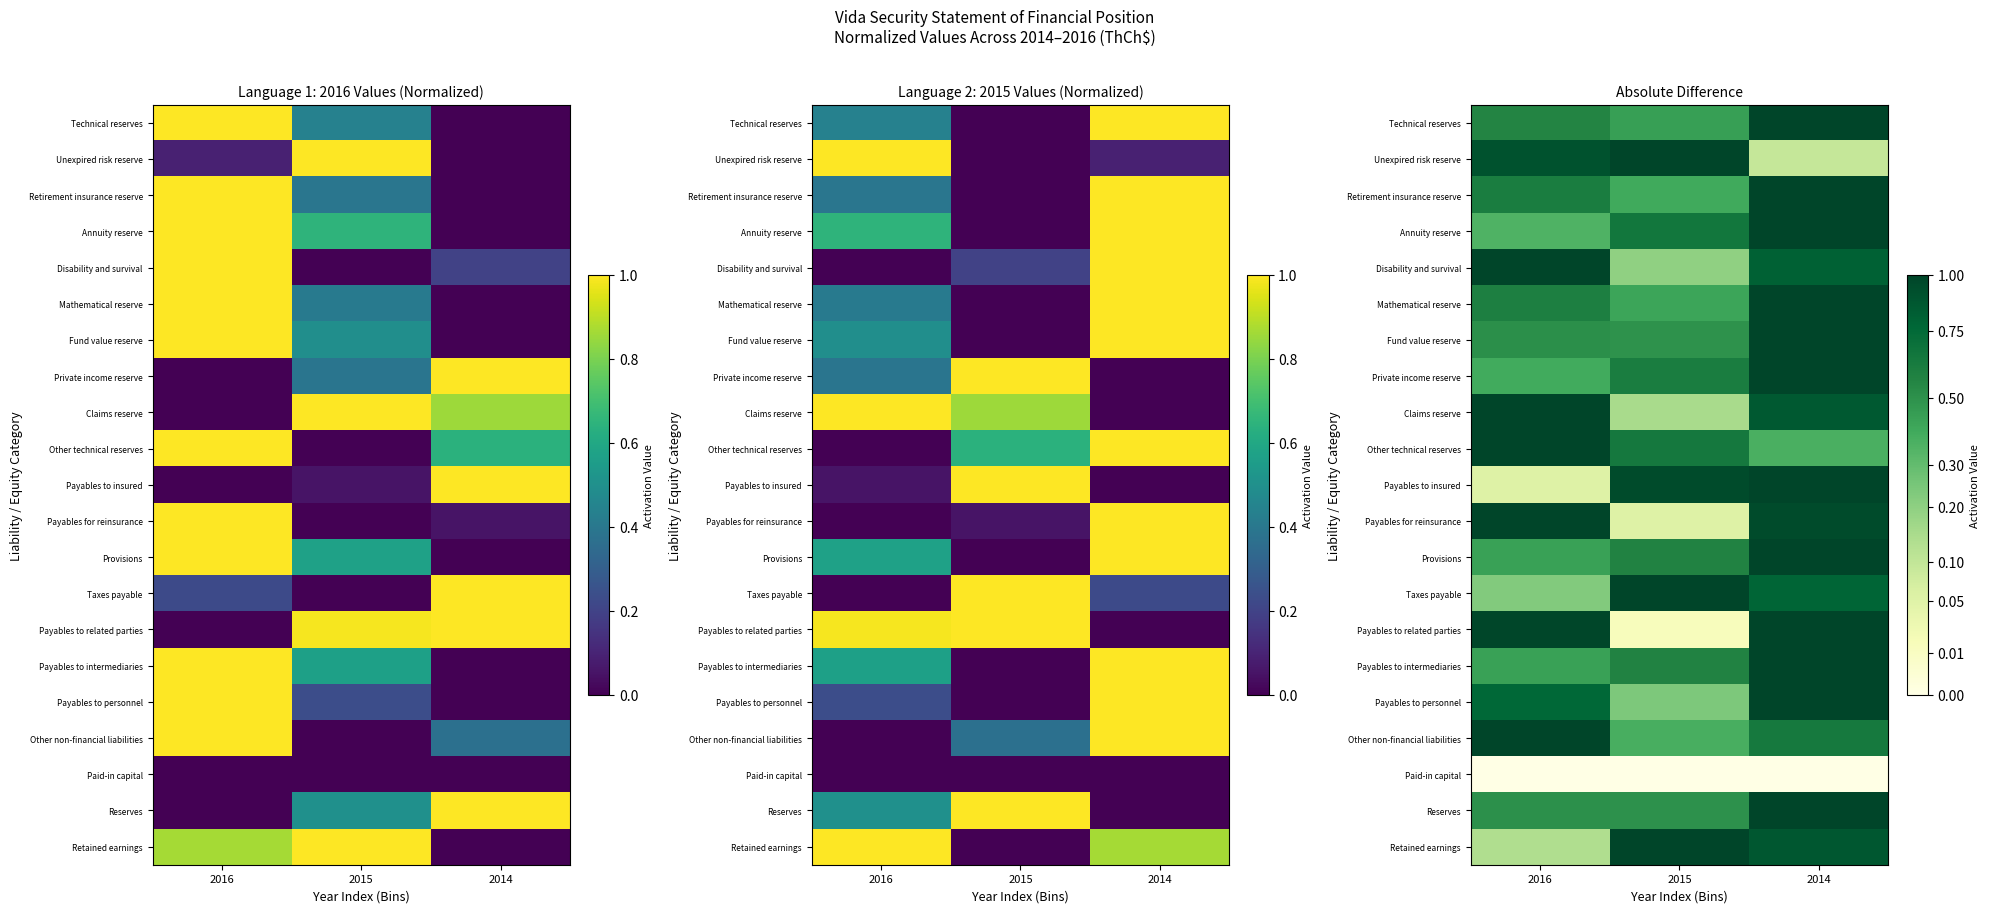

List the labels in order of Private income reserve value, smallest first.

2016, 2015, 2014